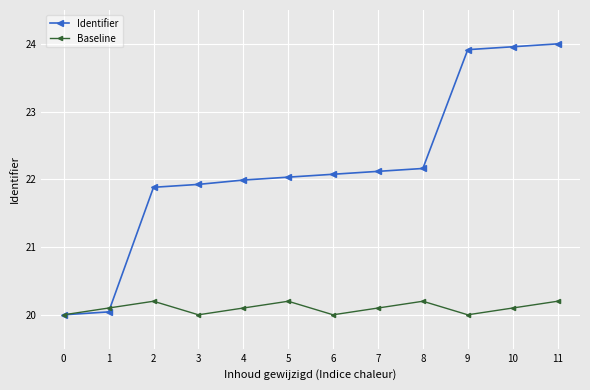

Does the chart display data point markers on the line(s)?

Yes